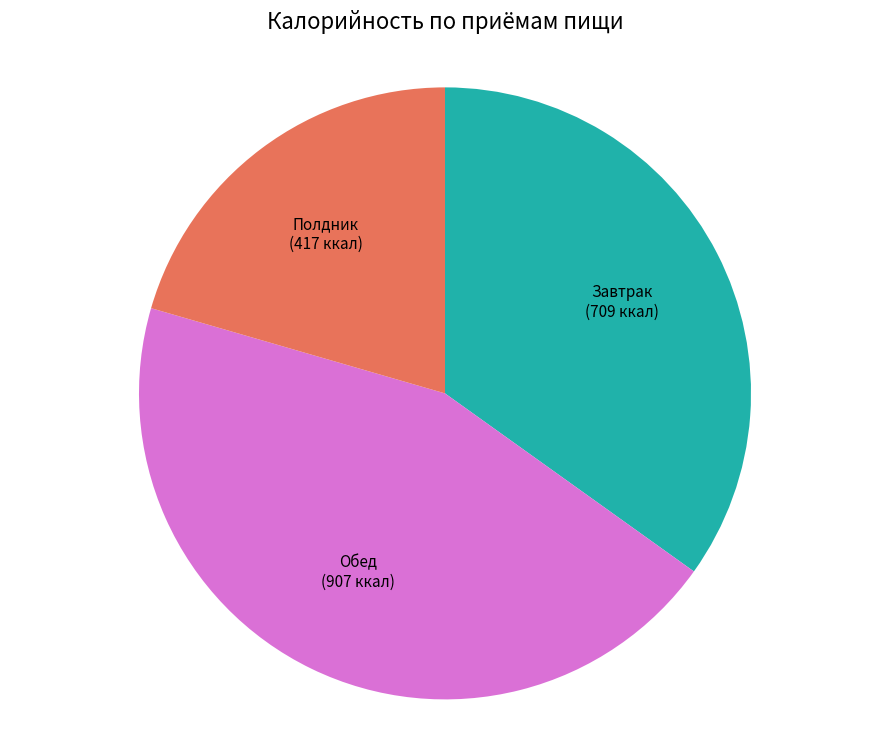

Is there a majority slice in this chart?

No